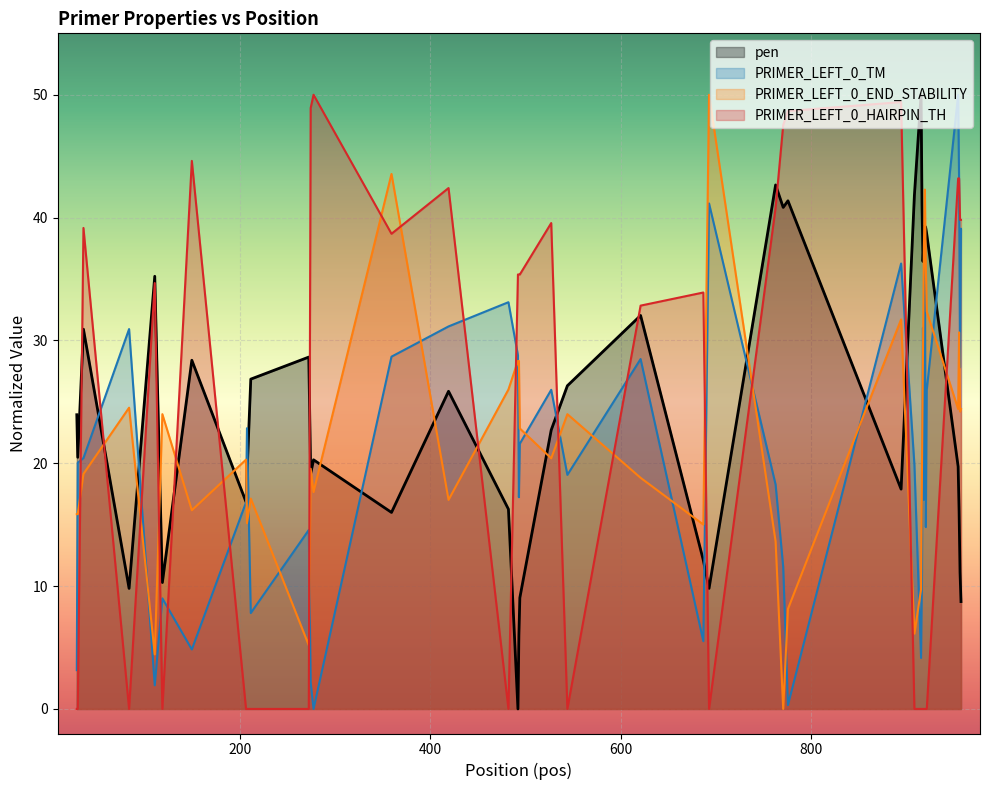

Rank the series by their maximum value, from highest to lowest.

pen, PRIMER_LEFT_0_TM, PRIMER_LEFT_0_END_STABILITY, PRIMER_LEFT_0_HAIRPIN_TH